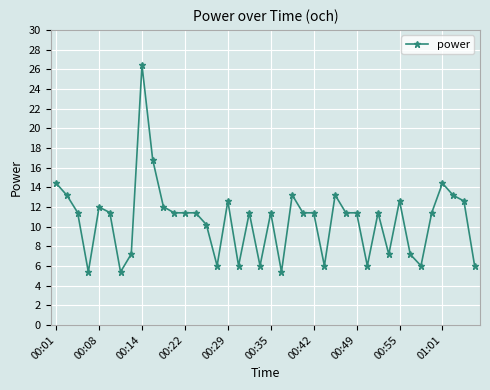

What is the value of the 3rd point from the left?

11.4